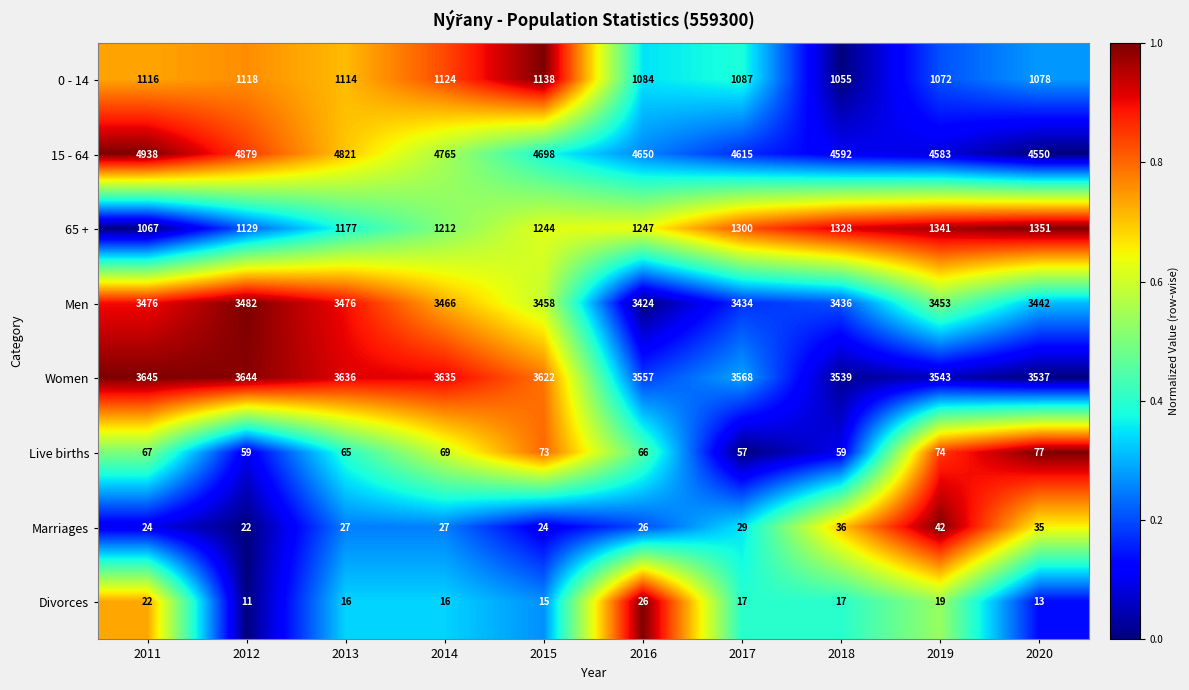

Which label corresponds to the smallest value in the chart?

2012